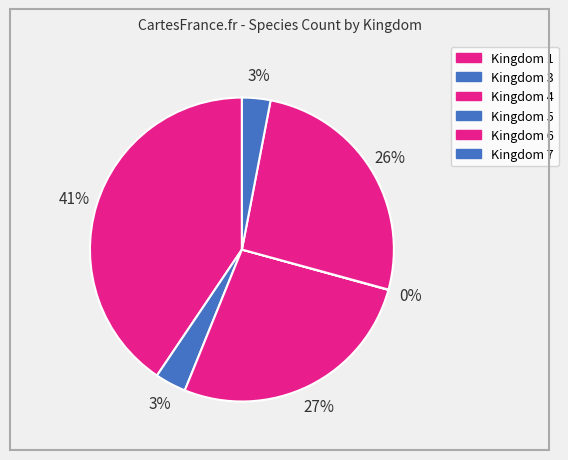

Which category has the smallest portion of the pie?

5